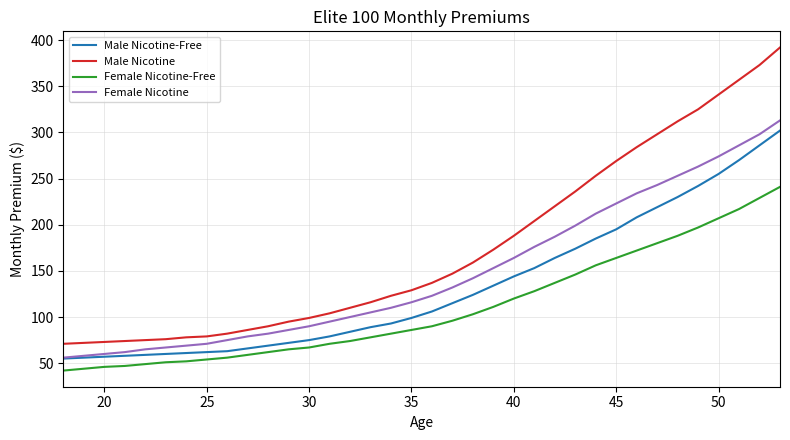

True or false: Male Nicotine and Female Nicotine-Free intersect in this chart.

False